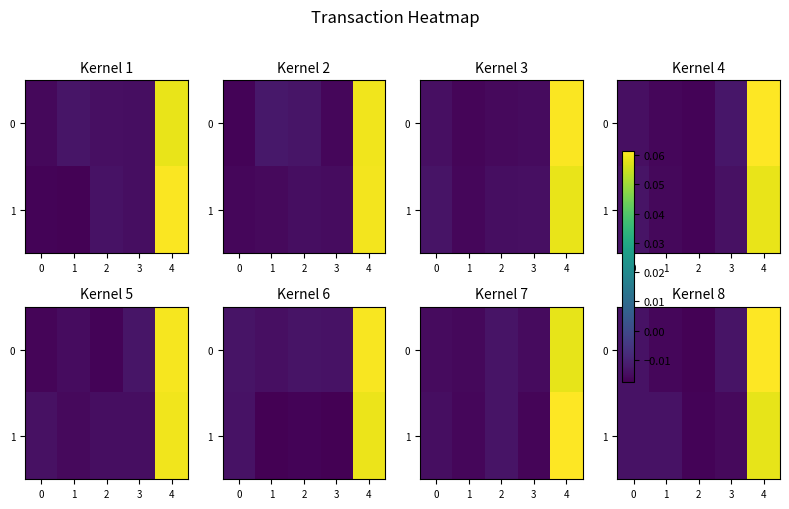

What is the total value across all series at 4?

0.1